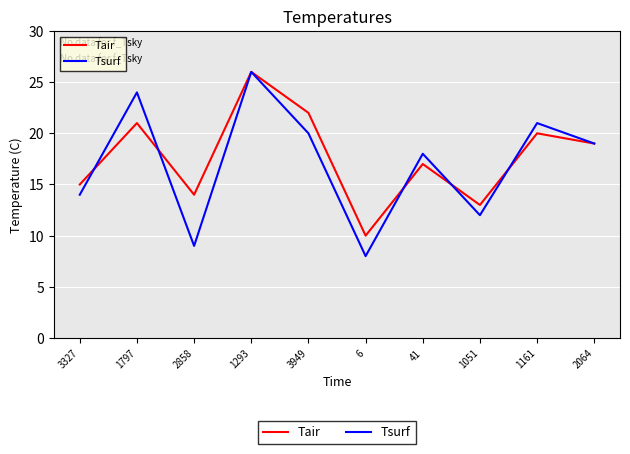

Where do Tair and Tsurf first cross each other?

3327 and 1797